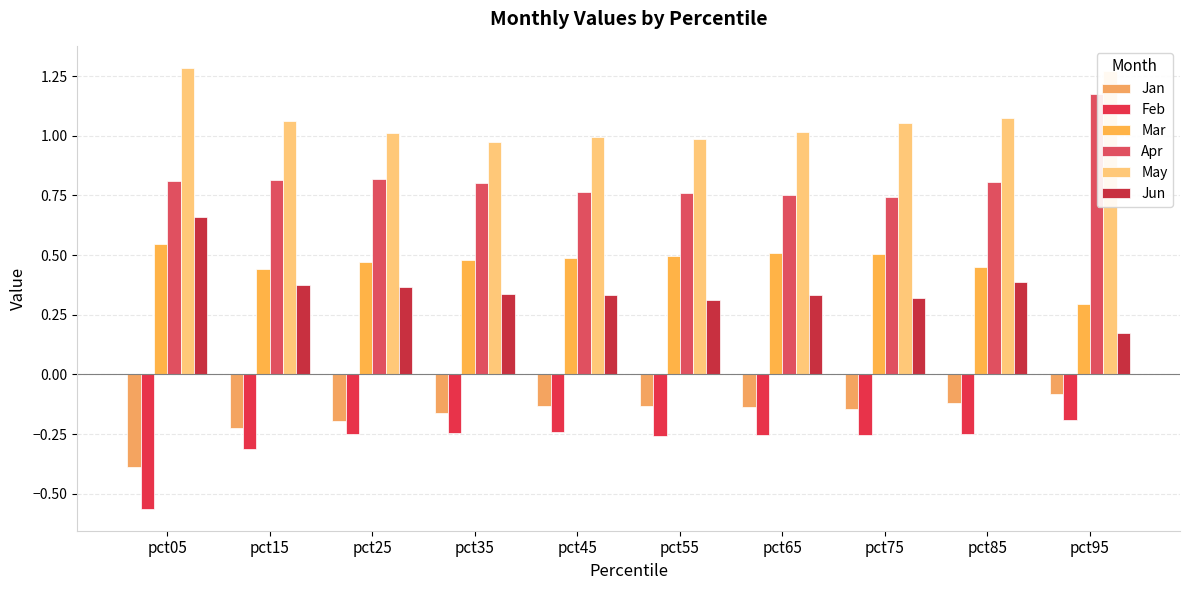

What is the total value across all series at pct35?

2.2